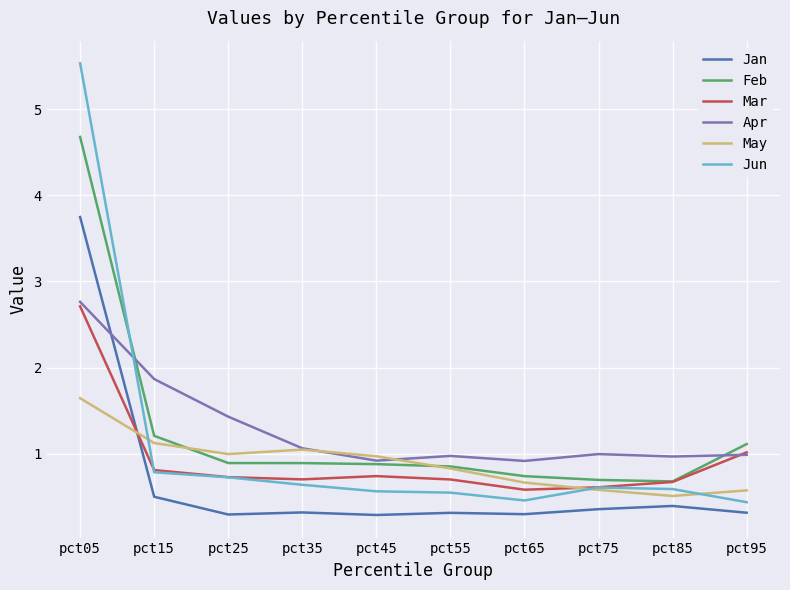

Which series has the largest range (max minus min)?

Jun